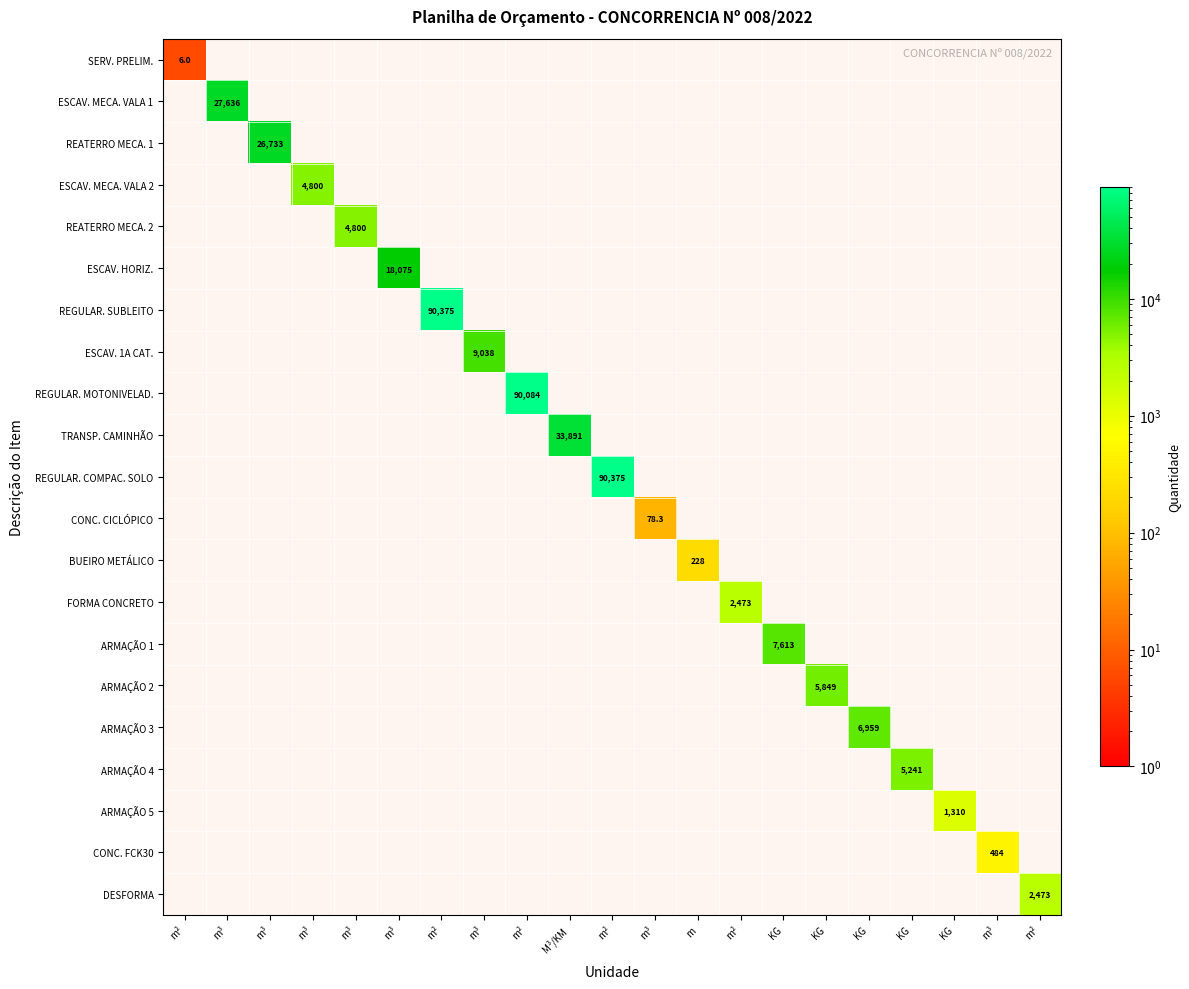

What is the minimum value shown in the chart?

6.0